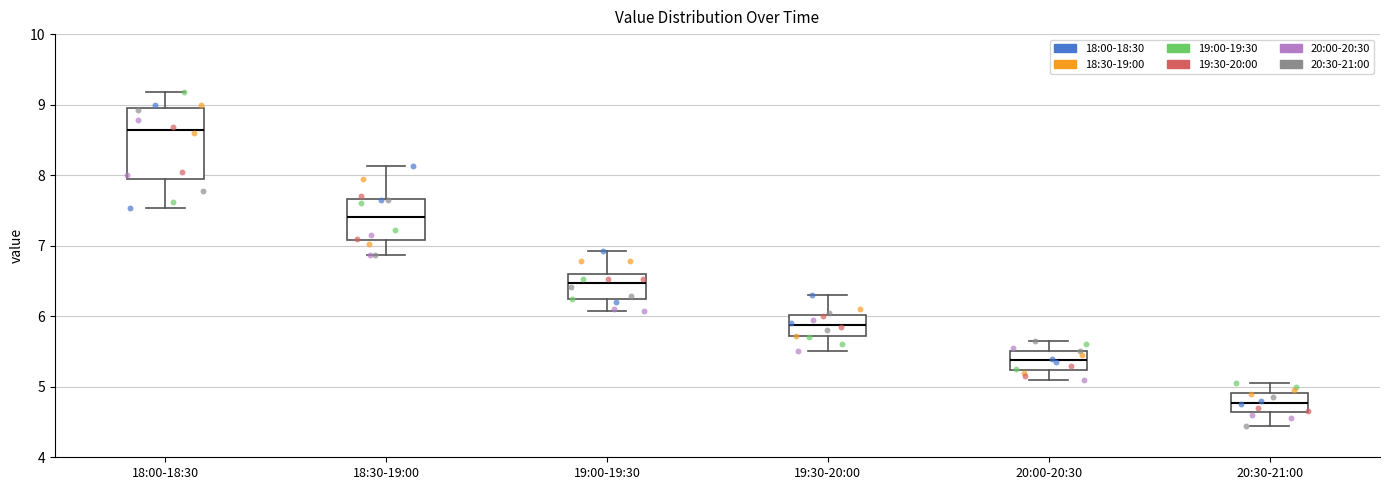

Reading left to right, read every box against the y-axis: the position of its median line, the range the box covers, and the ends of its whiskers. The values are not printed on the chart, so give them approximately, as read against the axis.

18:00-18:30: median 8.6, box 7.9 to 8.9, whiskers 7.5 to 9.2
18:30-19:00: median 7.4, box 7.1 to 7.7, whiskers 6.9 to 8.1
19:00-19:30: median 6.5, box 6.2 to 6.6, whiskers 6.1 to 6.9
19:30-20:00: median 5.9, box 5.7 to 6.0, whiskers 5.5 to 6.3
20:00-20:30: median 5.4, box 5.2 to 5.5, whiskers 5.1 to 5.7
20:30-21:00: median 4.8, box 4.6 to 4.9, whiskers 4.5 to 5.1